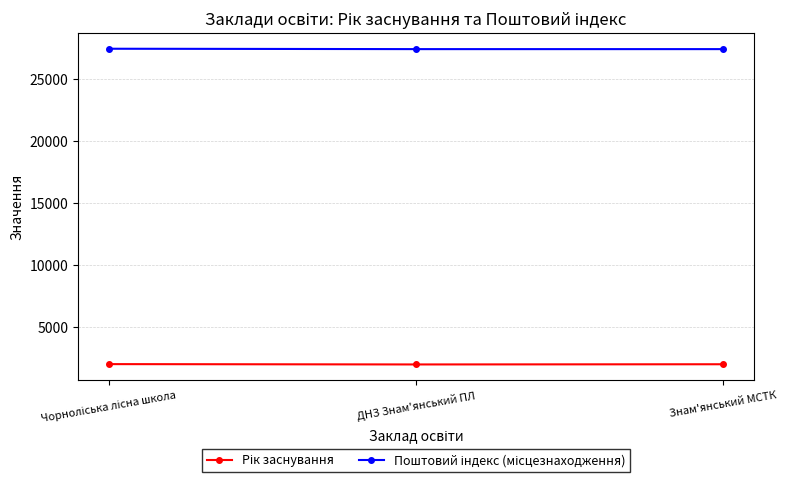

At how many categories does at least one series exceed 4952?

3